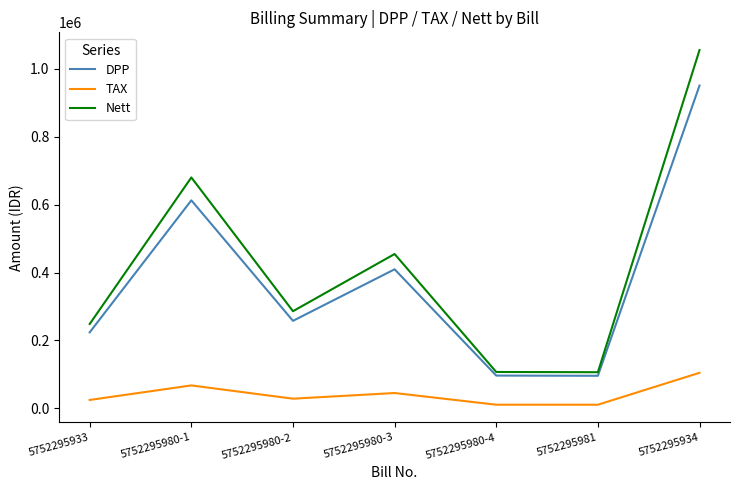

Is the value of Nett at 5752295933 greater than the value of DPP at 5752295980-4?

Yes